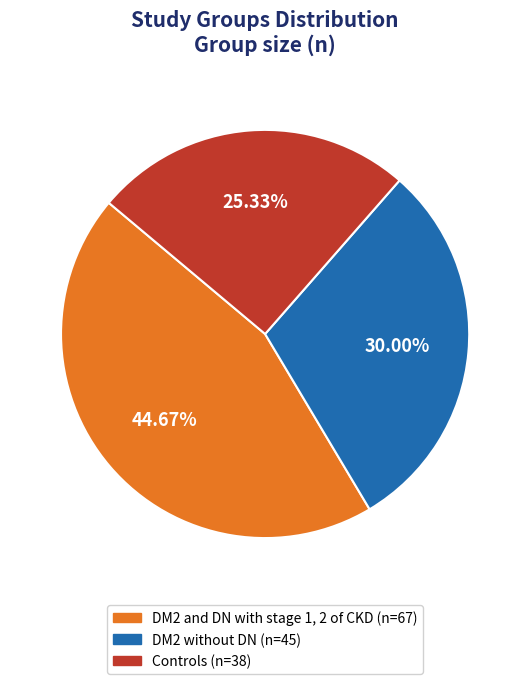

Which slice is the largest?

DM2 and DN with stage 1, 2 of CKD